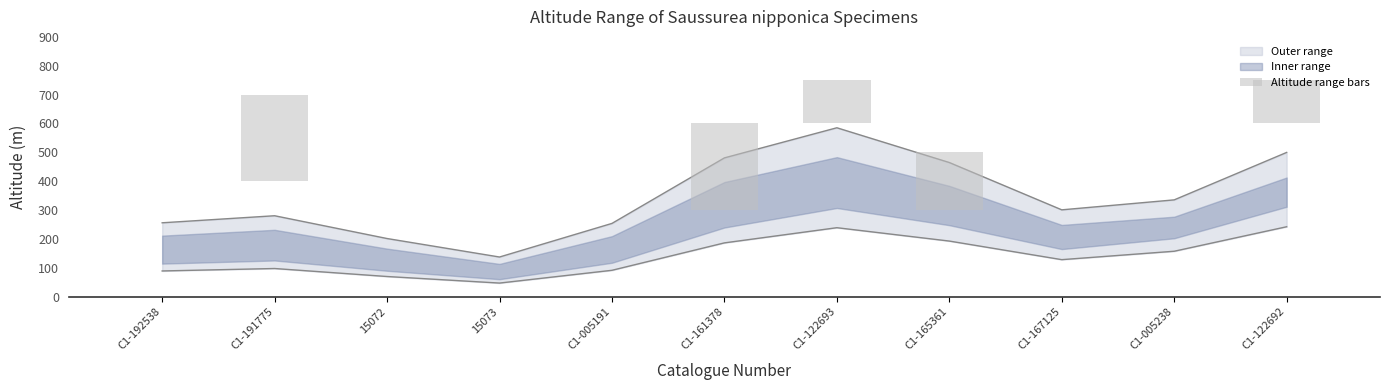

Reading right to left, transcribe all the data shown in this chart.

150	0	0	200	150	300	0	0	0	300	0